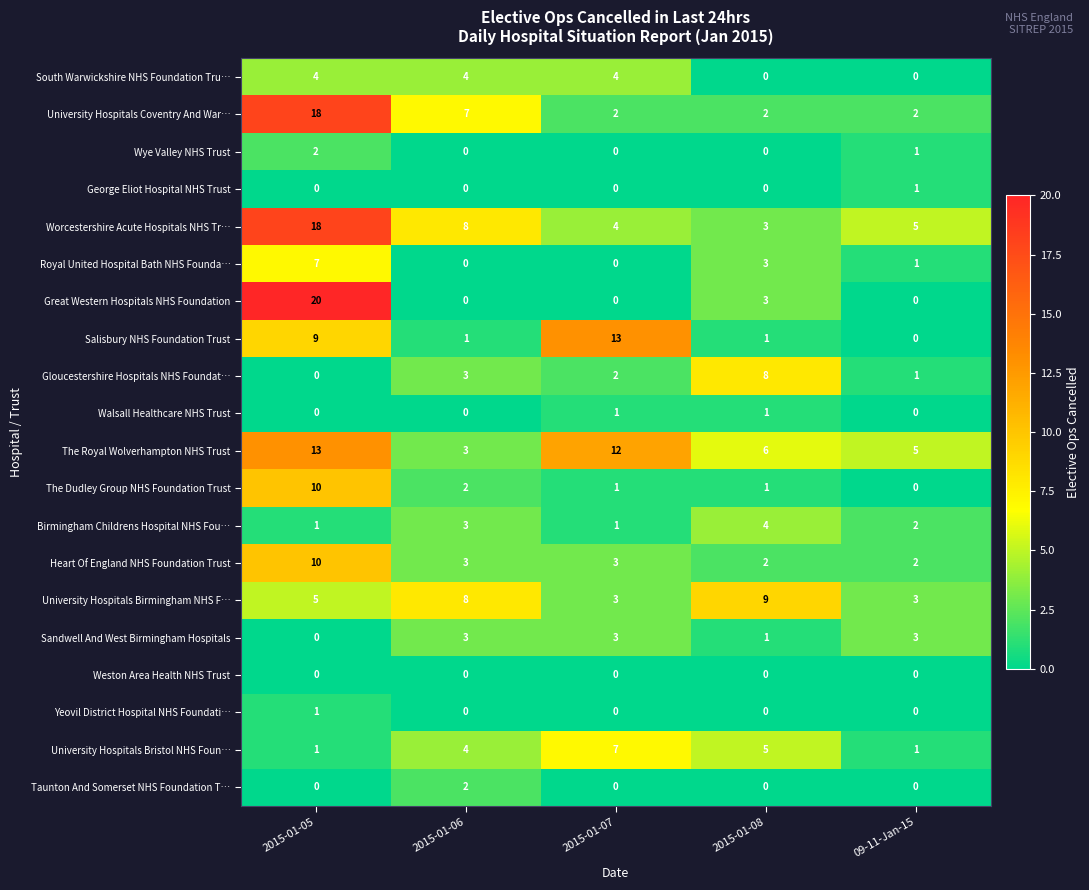

What is the difference between the Salisbury NHS Foundation Trust values at 2015-01-05 and 2015-01-07?

4